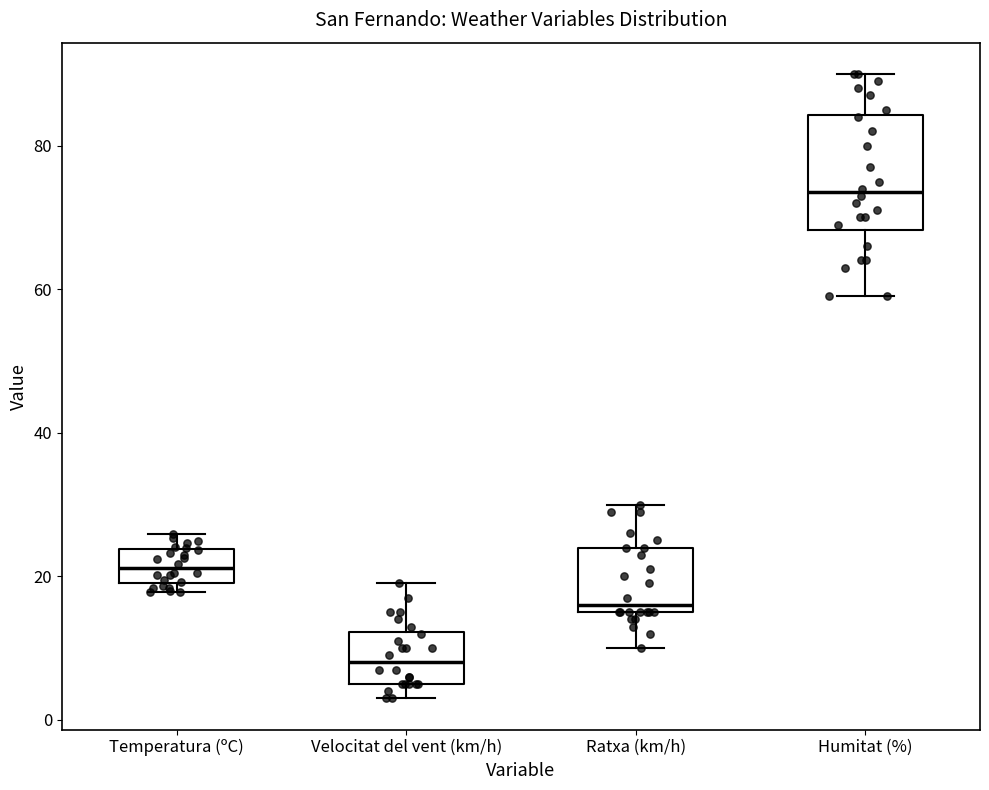

Which box's median line is the highest?

Humitat (%)